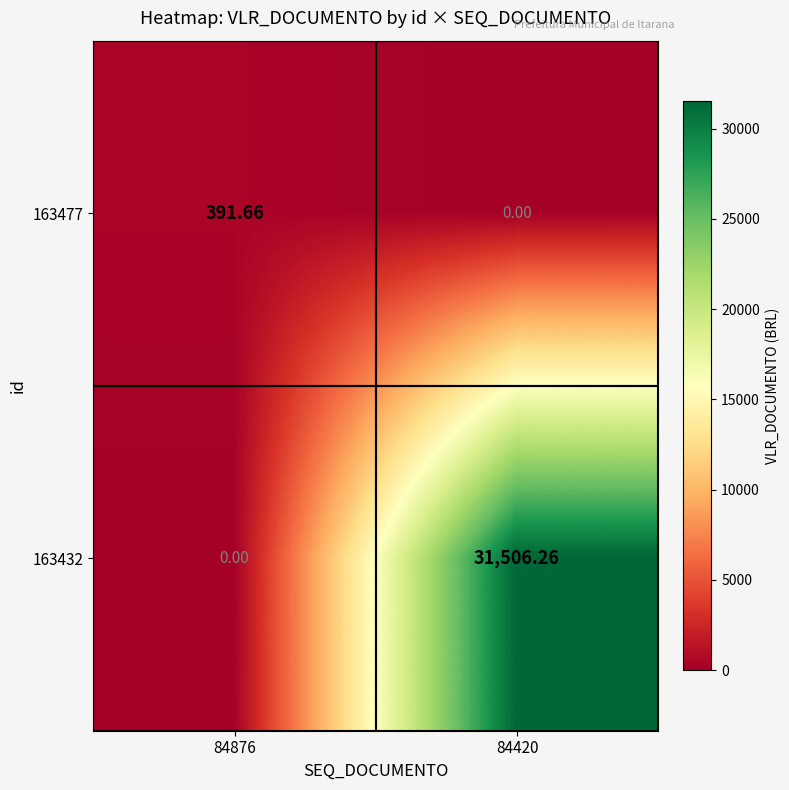

Rank the series by their average value, from lowest to highest.

163477, 163432